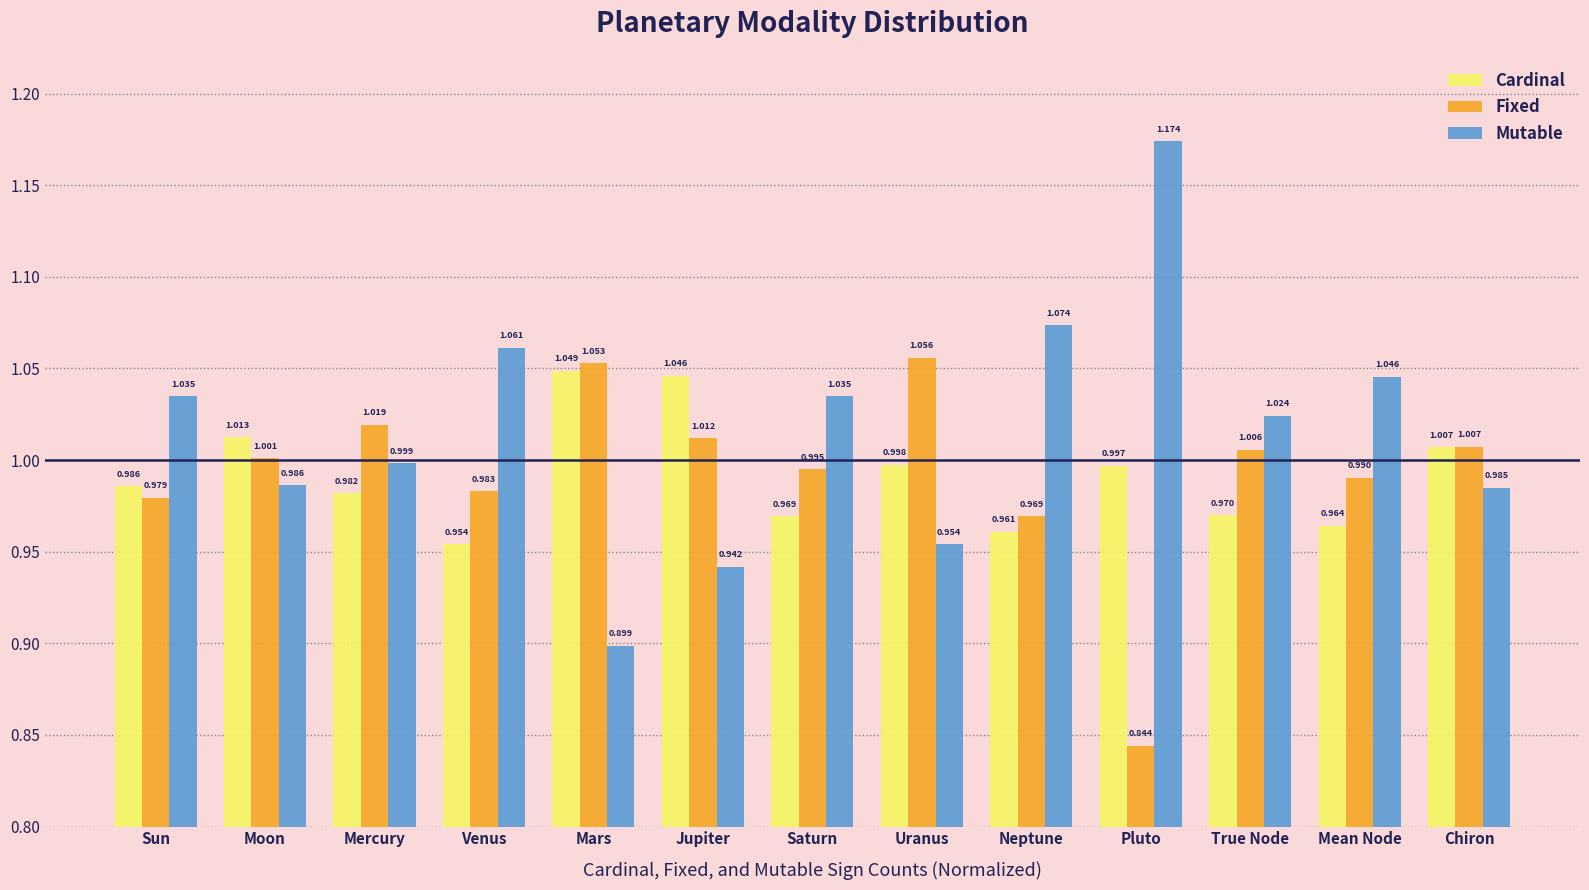

At how many categories does at least one series exceed 1?

13